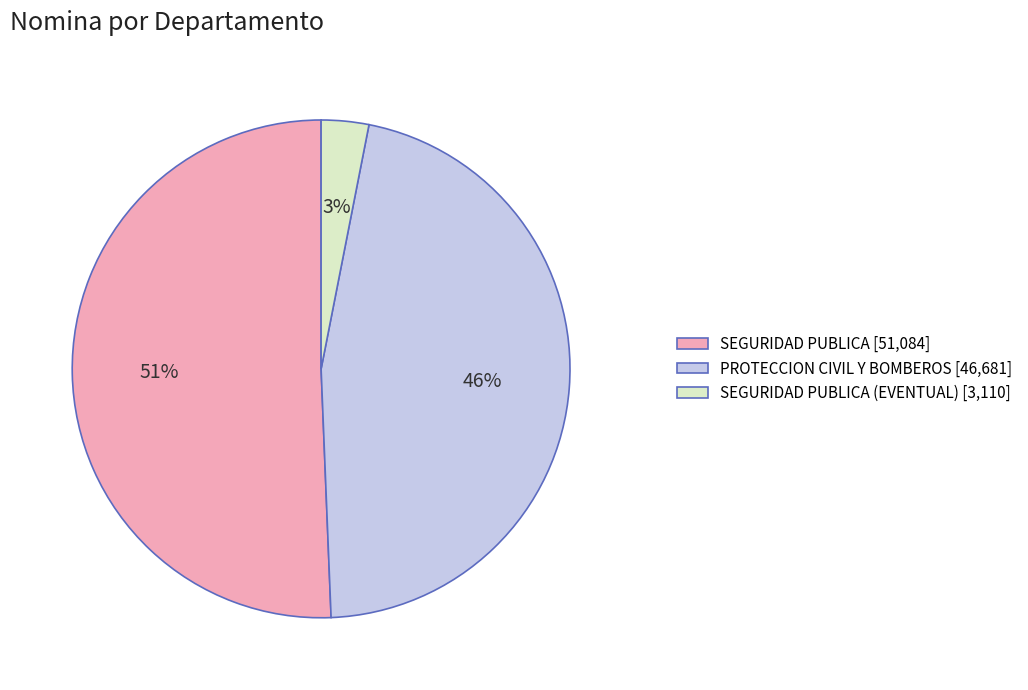

The SEGURIDAD PUBLICA [51,084] slice represents 51% of the pie. True or false?

True